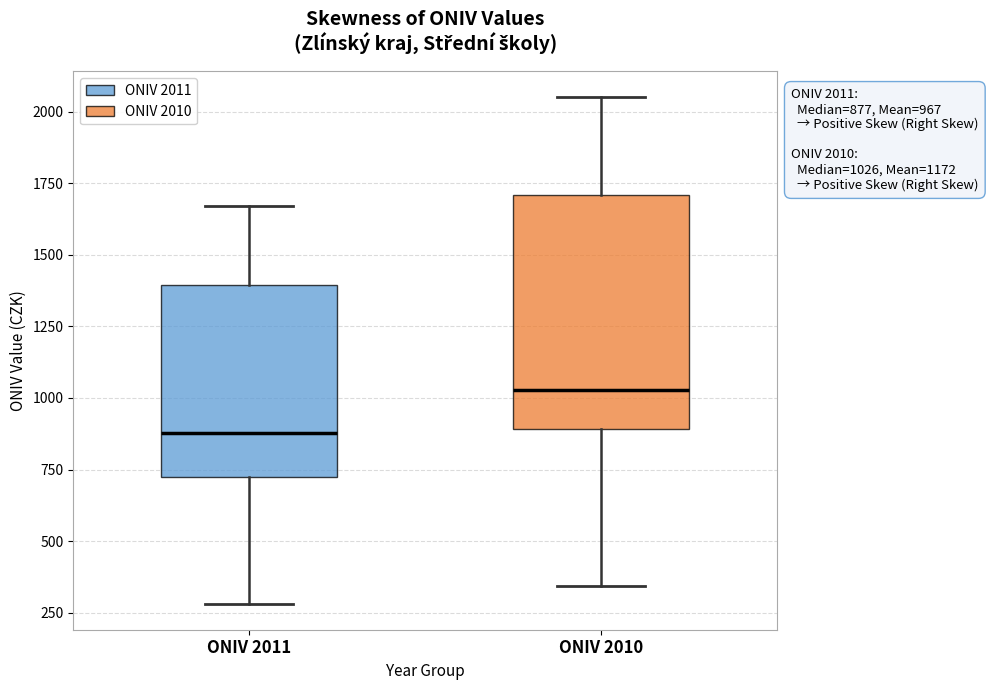

Which box's median line is the lowest?

ONIV 2011